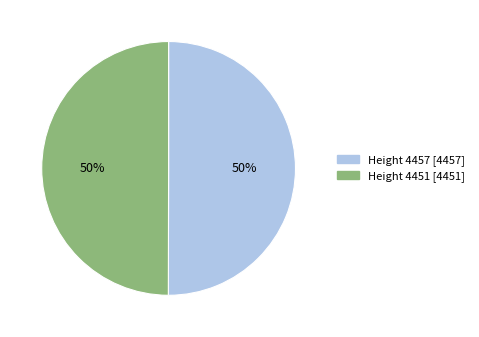

To the nearest percent, what is the average slice percentage?

50%